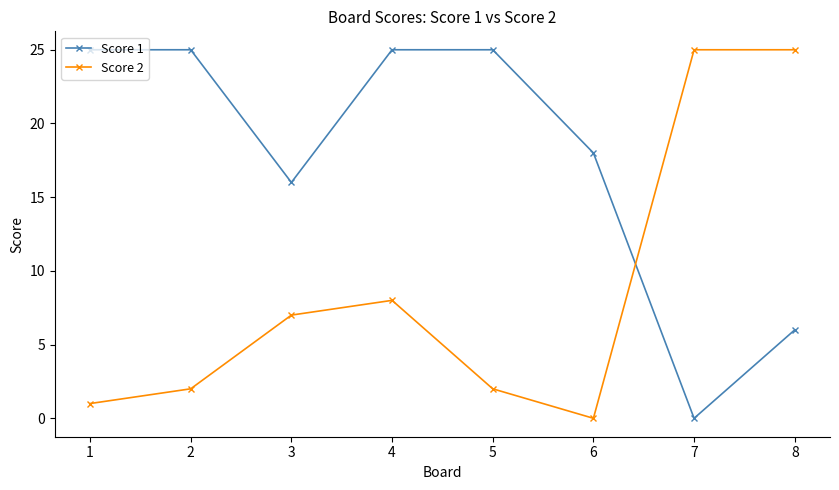

The Score 2 series shows 16 at 6. True or false?

False